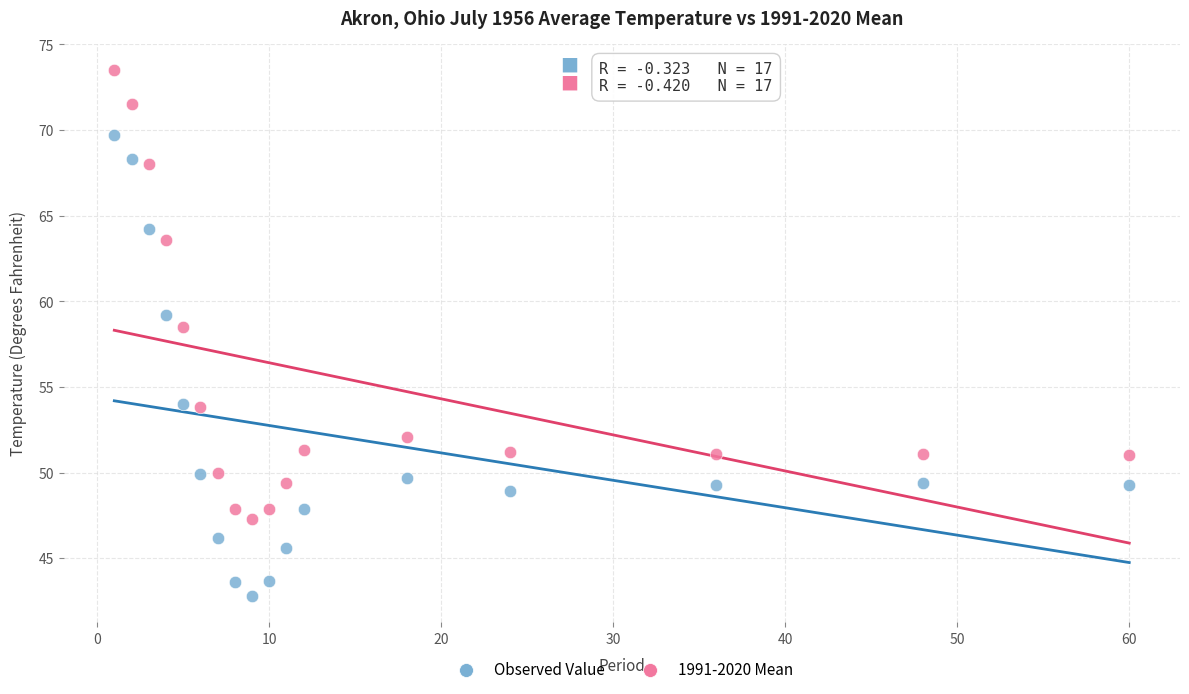

Which series has the widest spread of Y values?

Observed Value